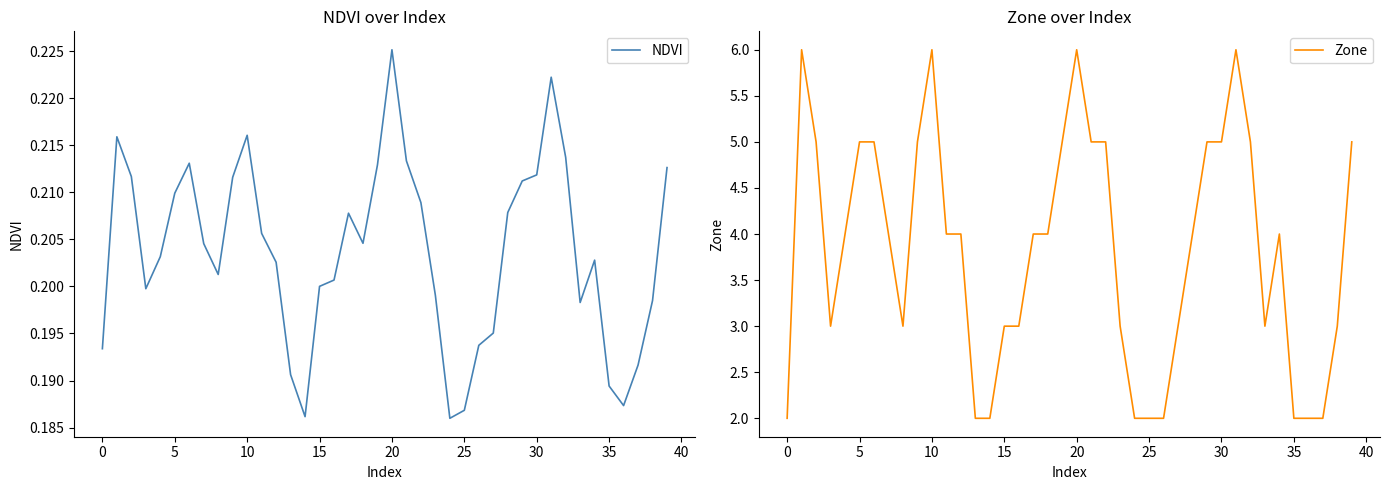

Reading left to right, transcribe all the data shown in this chart.

NDVI: 0.2	0.2	0.2	0.2	0.2	0.2	0.2	0.2	0.2	0.2	0.2	0.2	0.2	0.2	0.2	0.2	0.2	0.2	0.2	0.2	0.2	0.2	0.2	0.2	0.2	0.2	0.2	0.2	0.2	0.2	0.2	0.2	0.2	0.2	0.2	0.2	0.2	0.2	0.2	0.2
Zone: 2.0	6.0	5.0	3.0	4.0	5.0	5.0	4.0	3.0	5.0	6.0	4.0	4.0	2.0	2.0	3.0	3.0	4.0	4.0	5.0	6.0	5.0	5.0	3.0	2.0	2.0	2.0	3.0	4.0	5.0	5.0	6.0	5.0	3.0	4.0	2.0	2.0	2.0	3.0	5.0